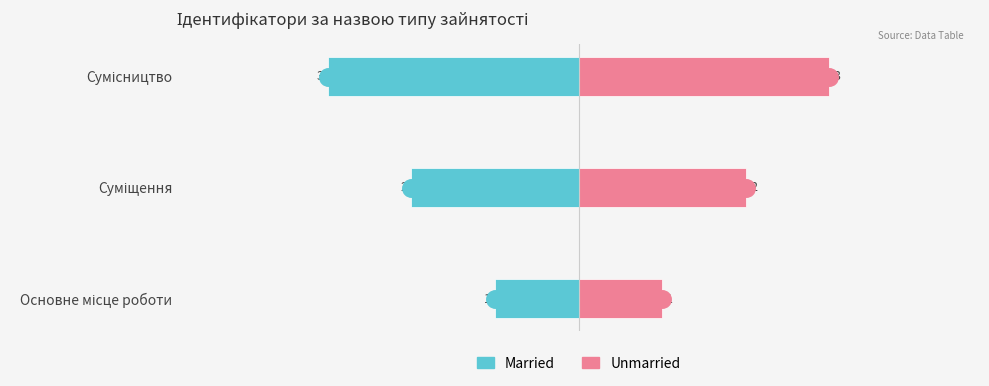

How many distinct data groups are displayed?

2